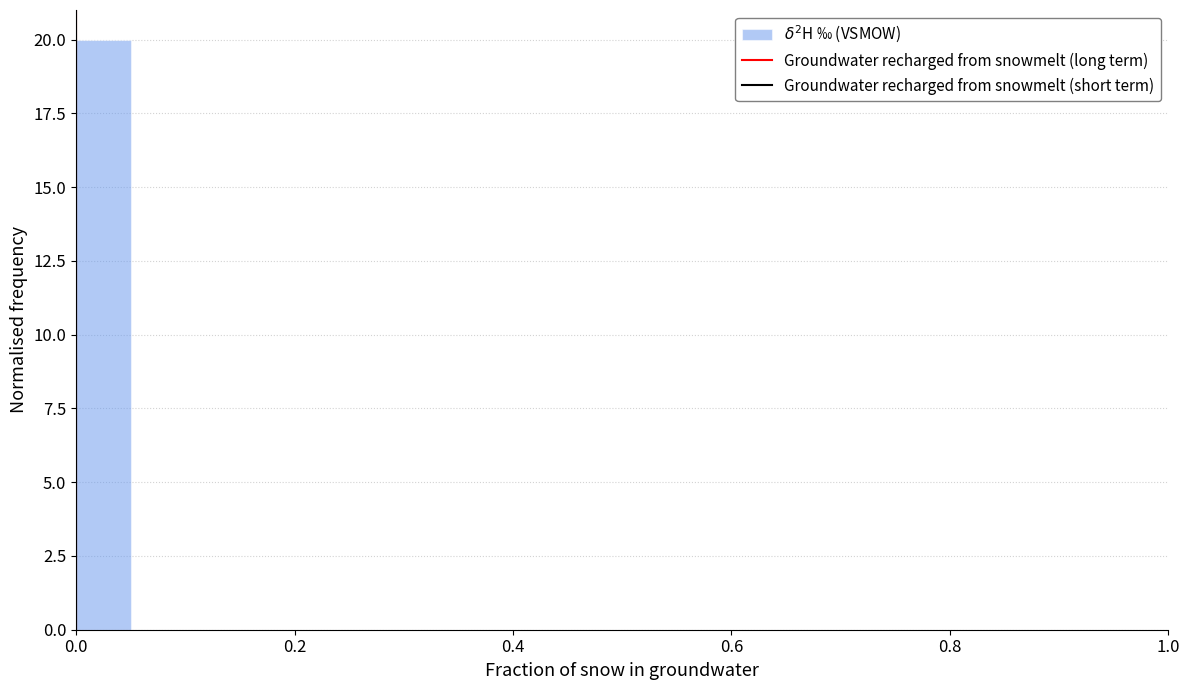

Read against the x-axis, roughly where is the centre of the tallest bar?

0.02